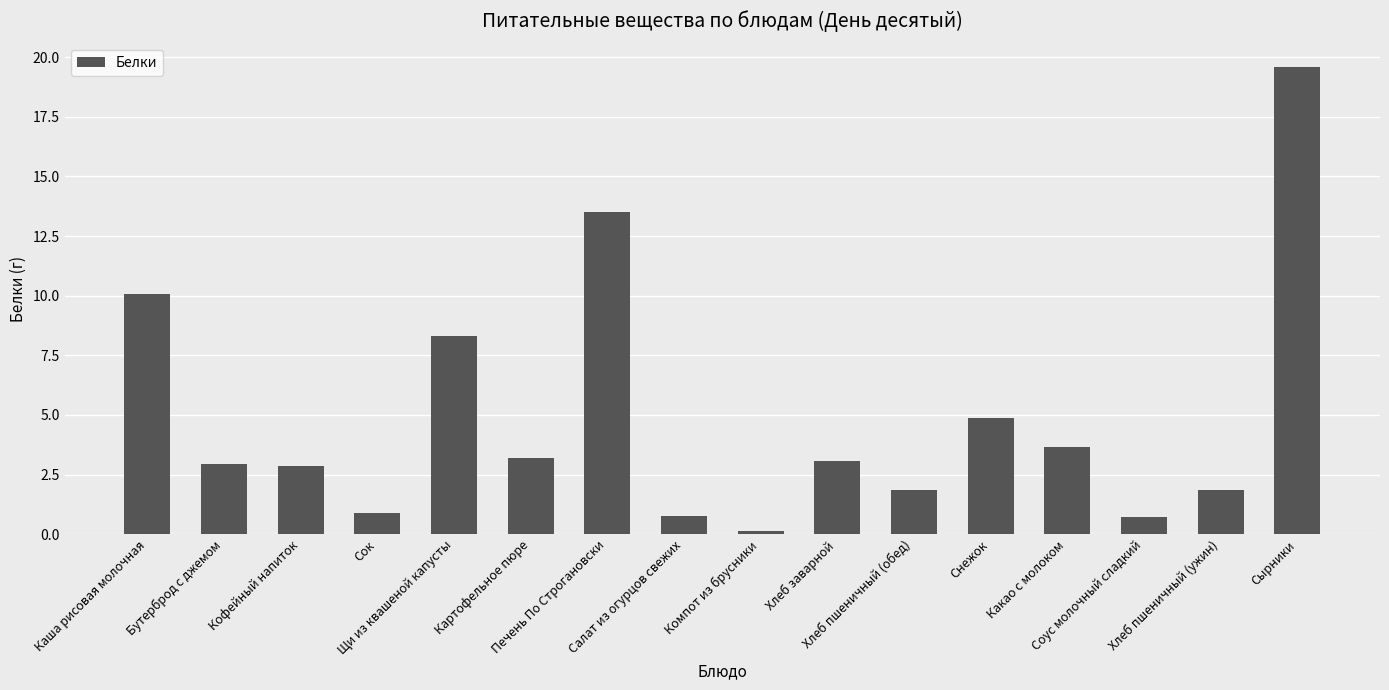

What is the difference between the values at Хлеб заварной and Каша рисовая молочная?

7.0